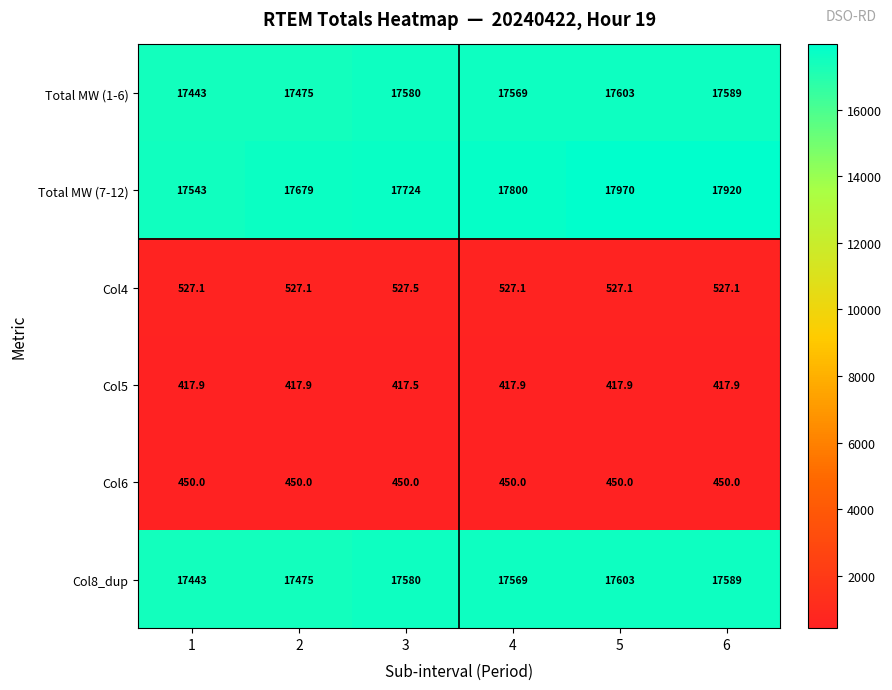

Where is Col8_dup nearest to the value 17523?

4